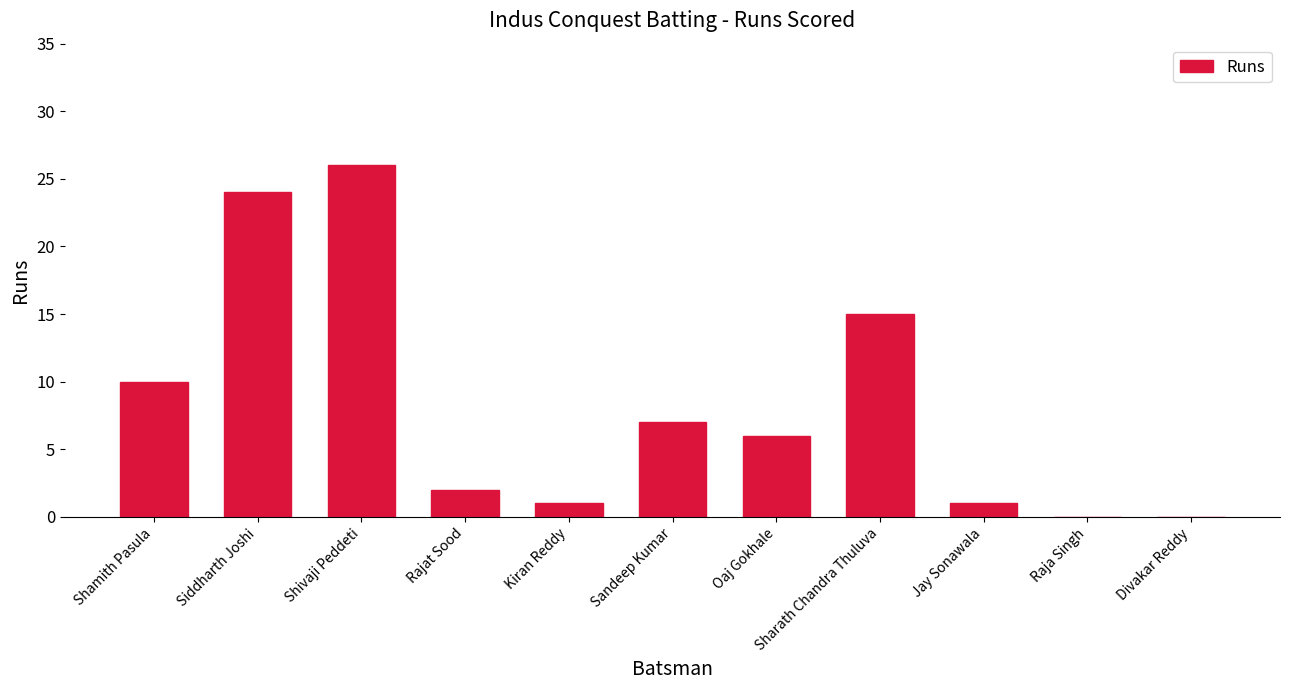

Reading right to left, what are all the values shown in this chart?

Divakar Reddy=0	Raja Singh=0	Jay Sonawala=1	Sharath Chandra Thuluva=15	Oaj Gokhale=6	Sandeep Kumar=7	Kiran Reddy=1	Rajat Sood=2	Shivaji Peddeti=26	Siddharth Joshi=24	Shamith Pasula=10